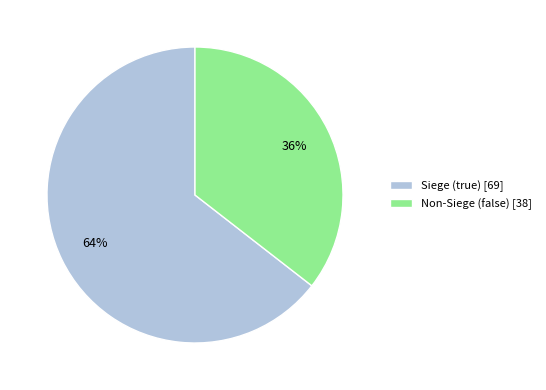

How many segments does this pie chart have?

2